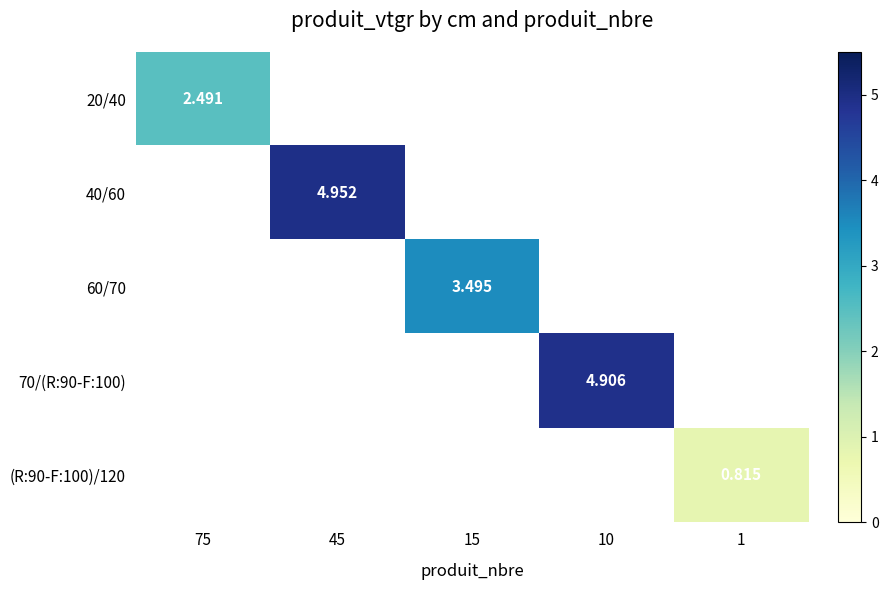

At 75, list the series in order from largest to smallest.

20/40, 40/60, 60/70, 70/(R:90-F:100), (R:90-F:100)/120